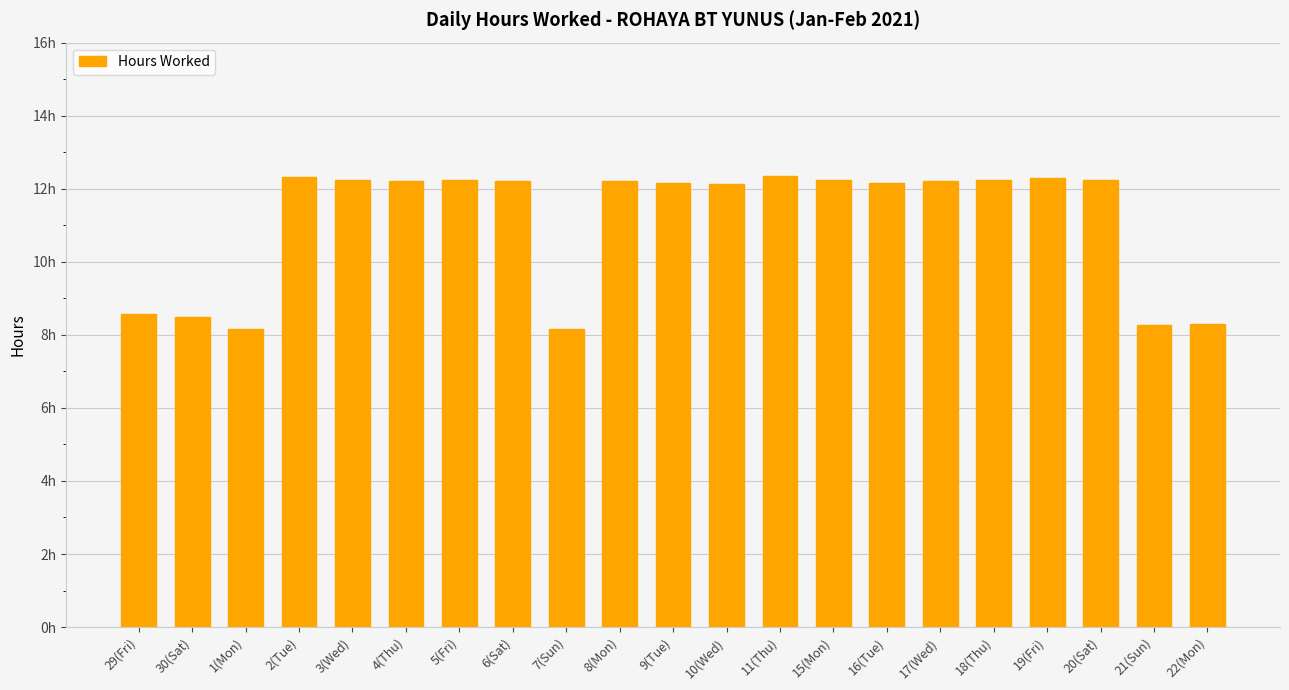

Which has a higher value, 18(Thu) or 16(Tue)?

18(Thu)